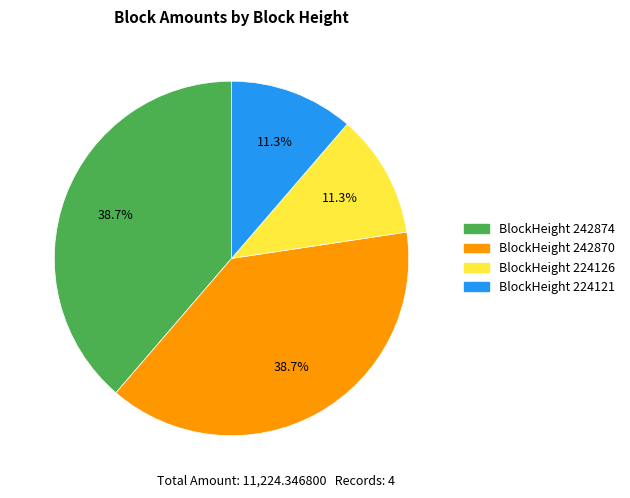

Is there a majority slice in this chart?

No